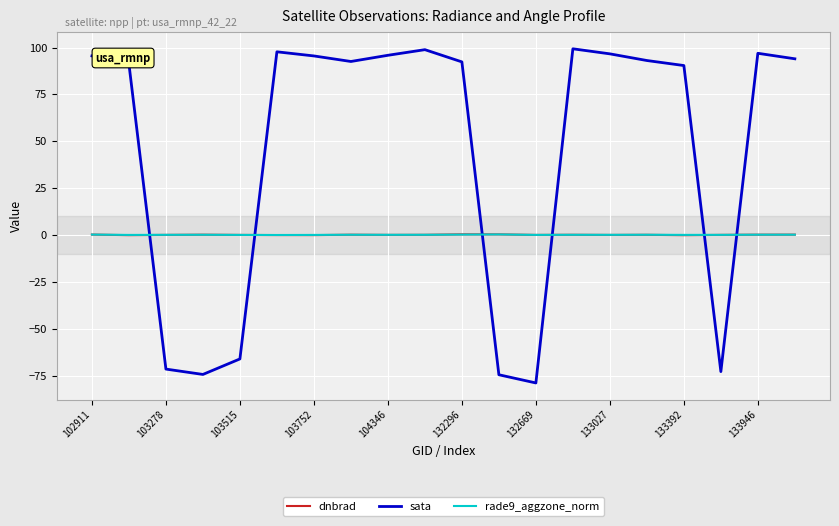

What is the maximum value shown in the chart?

99.3